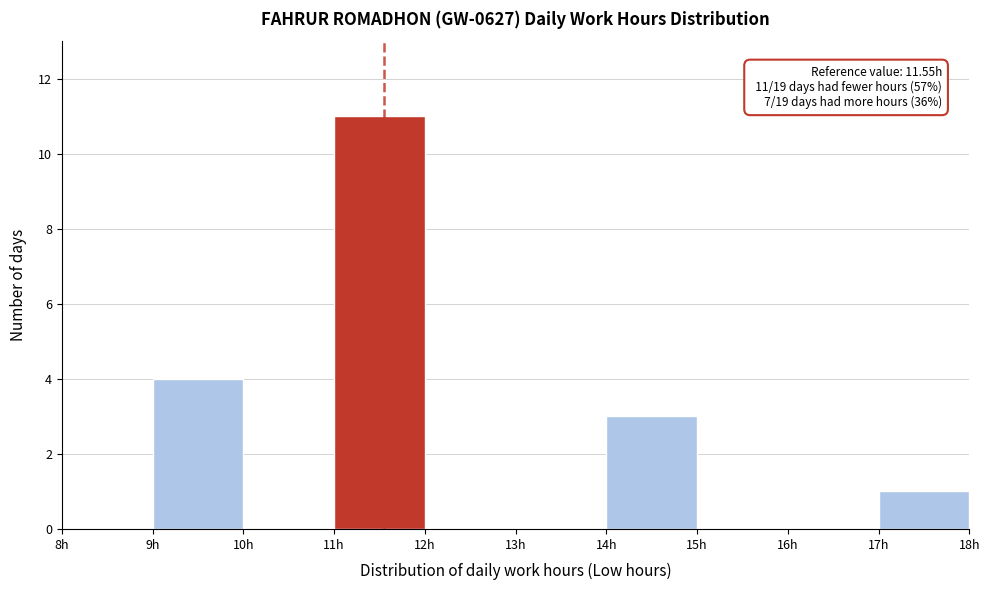

Over which range of the x-axis is the bar tallest?

11 to 12